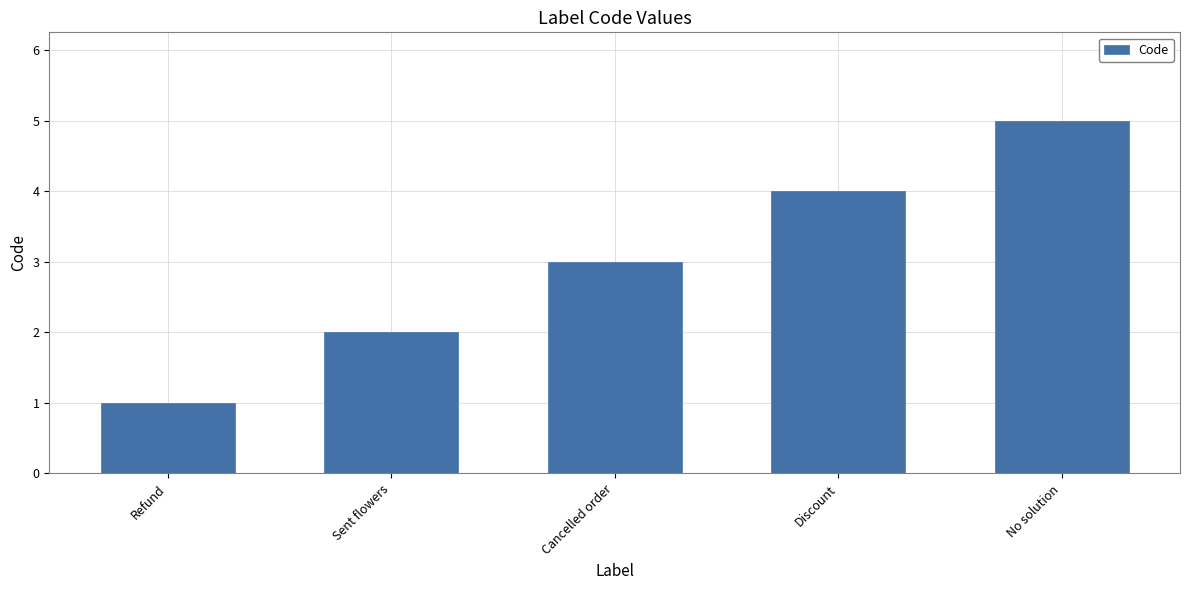

What is the label of the 1st bar from the left?

Refund